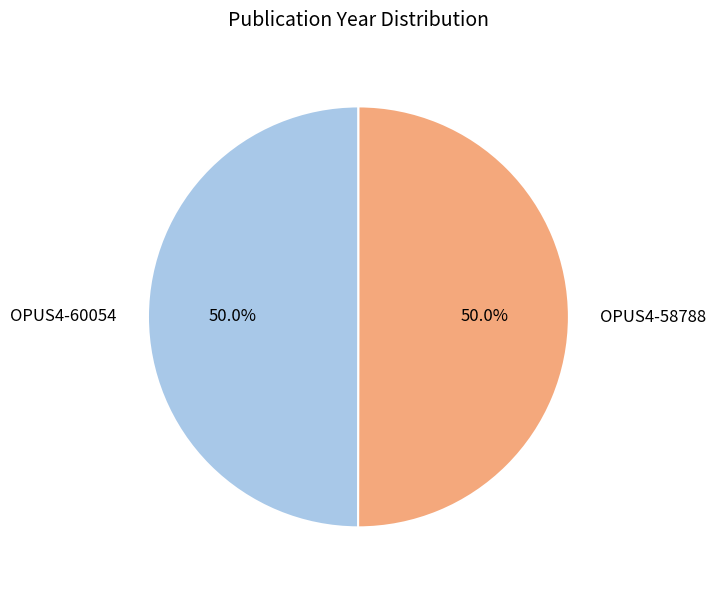

How many segments does this pie chart have?

2